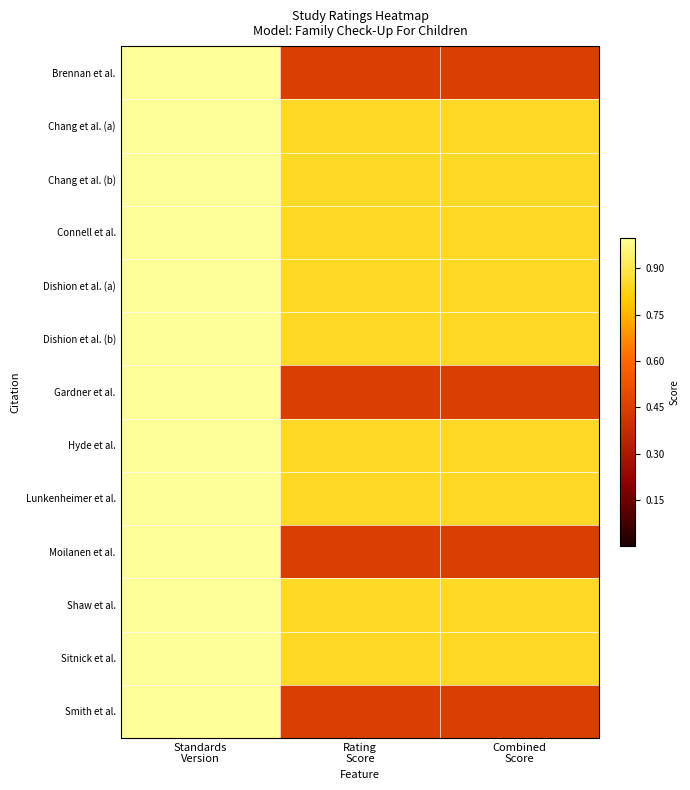

Reading left to right, list all the values displayed in this chart.

Brennan et al.: Standards
Version=1.0	Rating
Score=0.5	Combined
Score=0.5
Chang et al. (a): Standards
Version=1.0	Rating
Score=0.8	Combined
Score=0.8
Chang et al. (b): Standards
Version=1.0	Rating
Score=0.8	Combined
Score=0.8
Connell et al.: Standards
Version=1.0	Rating
Score=0.8	Combined
Score=0.8
Dishion et al. (a): Standards
Version=1.0	Rating
Score=0.8	Combined
Score=0.8
Dishion et al. (b): Standards
Version=1.0	Rating
Score=0.8	Combined
Score=0.8
Gardner et al.: Standards
Version=1.0	Rating
Score=0.5	Combined
Score=0.5
Hyde et al.: Standards
Version=1.0	Rating
Score=0.8	Combined
Score=0.8
Lunkenheimer et al.: Standards
Version=1.0	Rating
Score=0.8	Combined
Score=0.8
Moilanen et al.: Standards
Version=1.0	Rating
Score=0.5	Combined
Score=0.5
Shaw et al.: Standards
Version=1.0	Rating
Score=0.8	Combined
Score=0.8
Sitnick et al.: Standards
Version=1.0	Rating
Score=0.8	Combined
Score=0.8
Smith et al.: Standards
Version=1.0	Rating
Score=0.5	Combined
Score=0.5